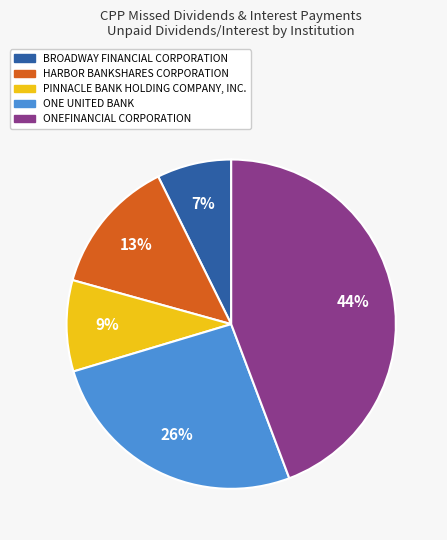

Does any single category account for the majority?

No